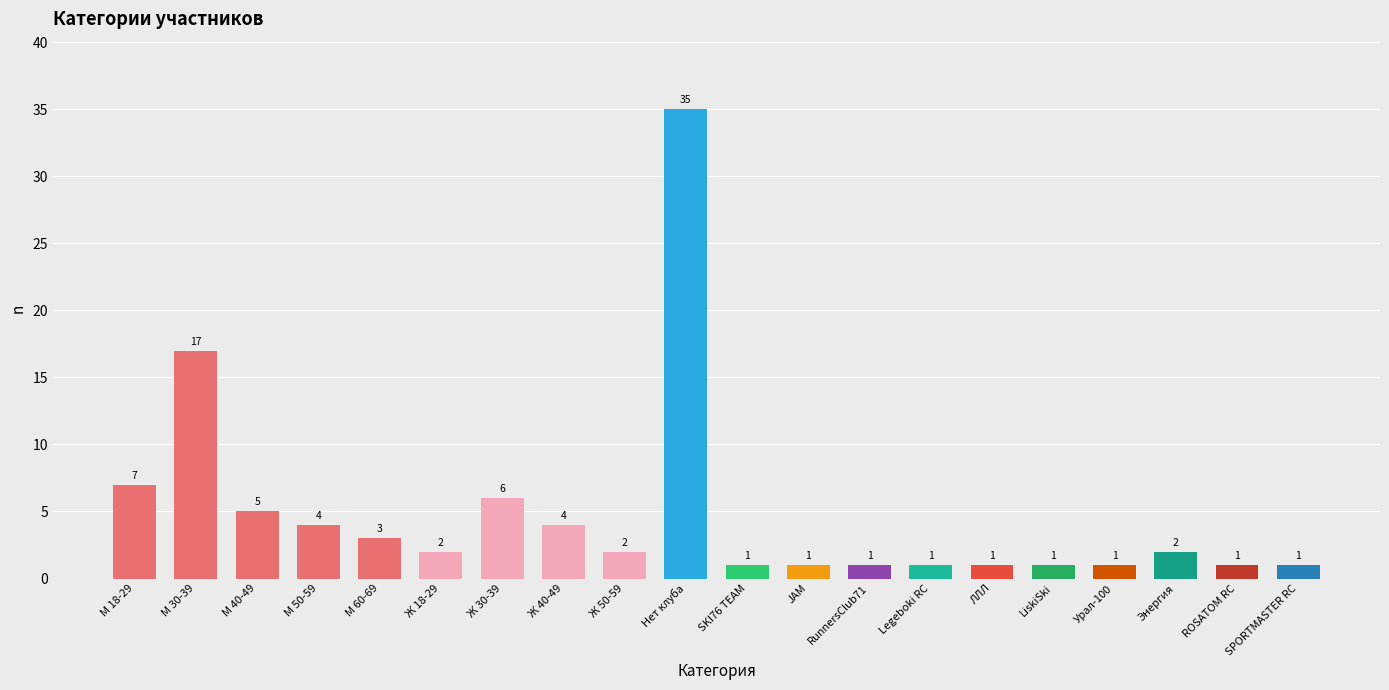

What is the difference between the second highest and minimum values?

16